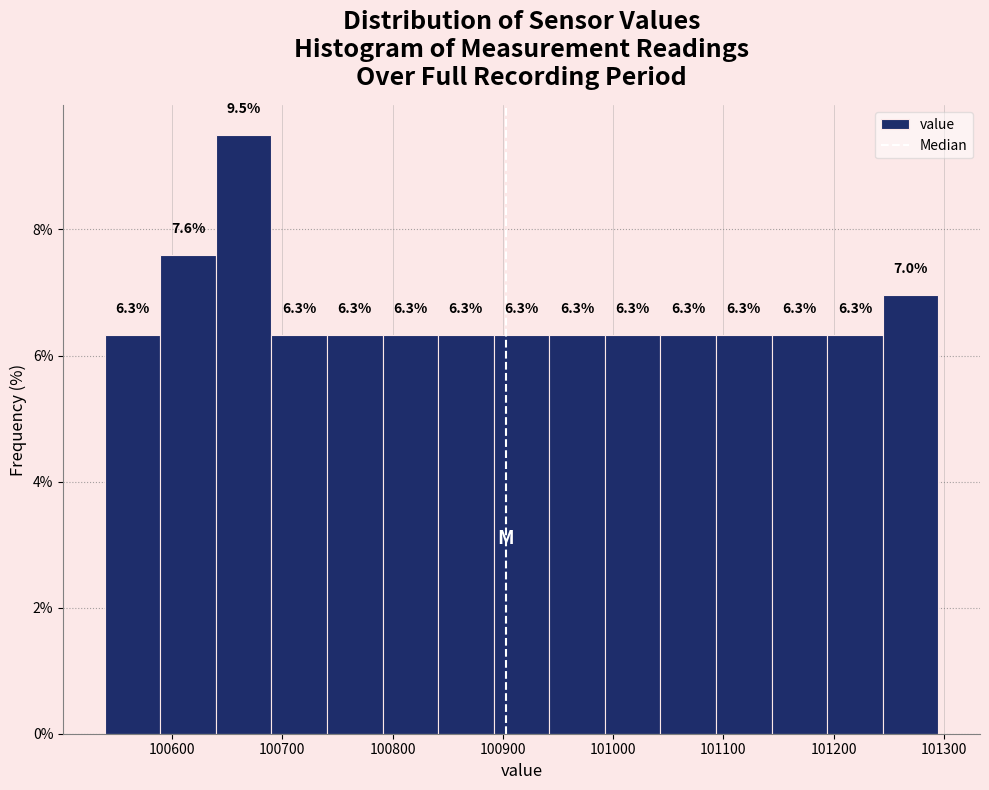

Over which range of the x-axis is the bar tallest?

100640 to 100690